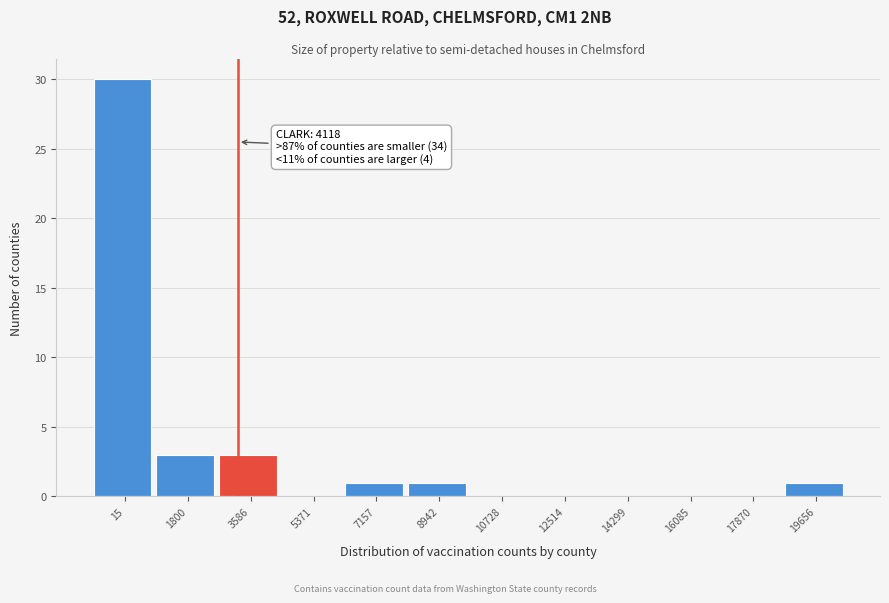

Reading left to right, transcribe all the data shown in this chart.

15=30	1800=3	3586=3	5371=0	7157=1	8942=1	10728=0	12514=0	14299=0	16085=0	17870=0	19656=1